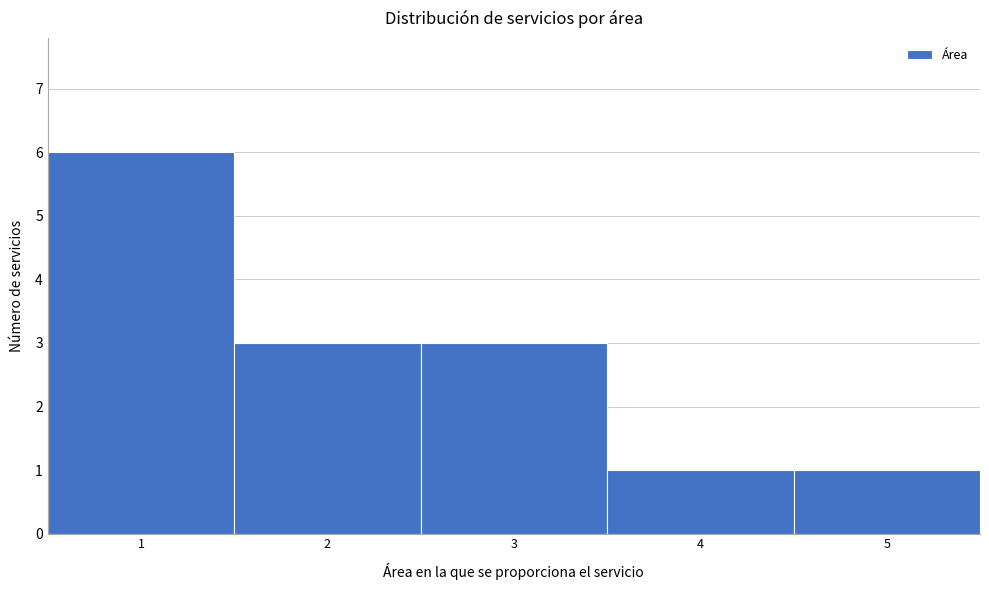

What is the height of the bar covering 1.5 to 2.5 on the x-axis? The values are not printed on the chart, so give them approximately, as read against the axis.

3